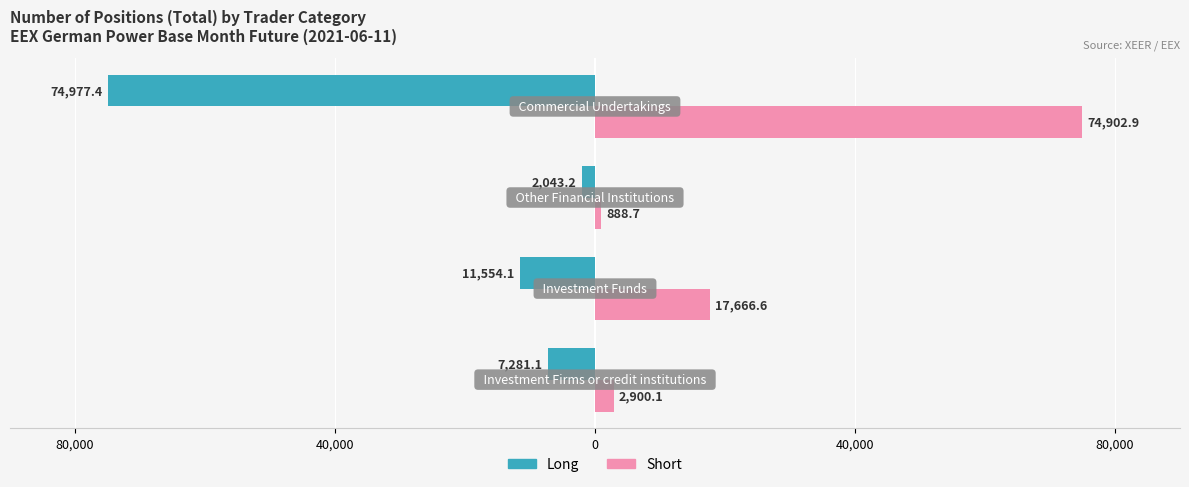

What are all the series names shown in the legend?

Long, Short